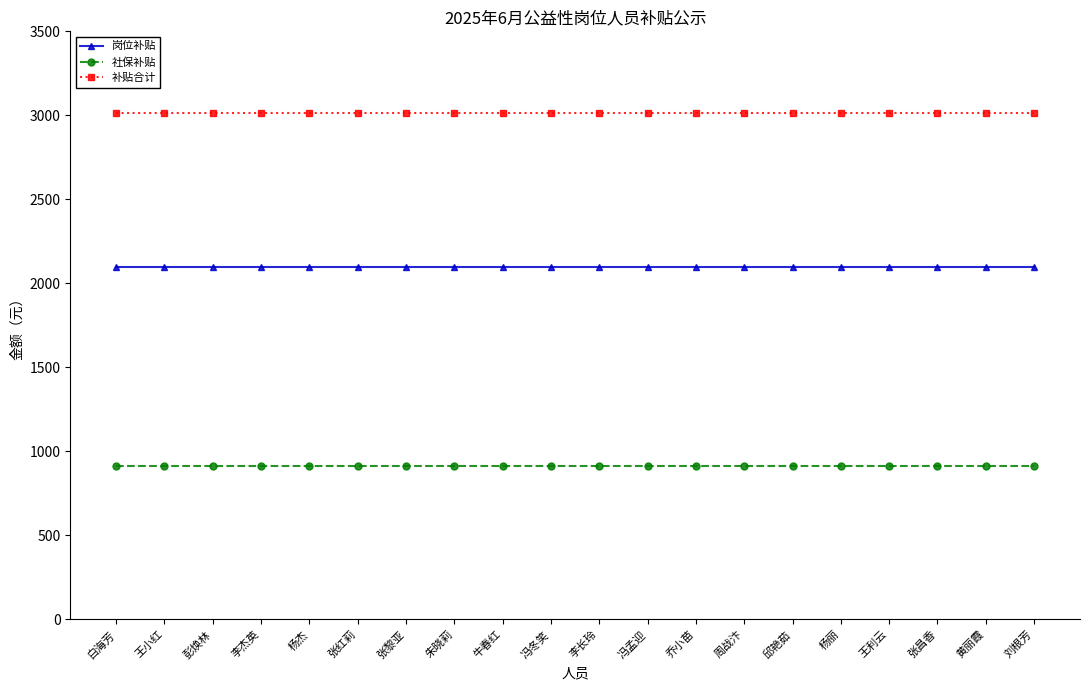

At how many categories does at least one series exceed 1356?

20